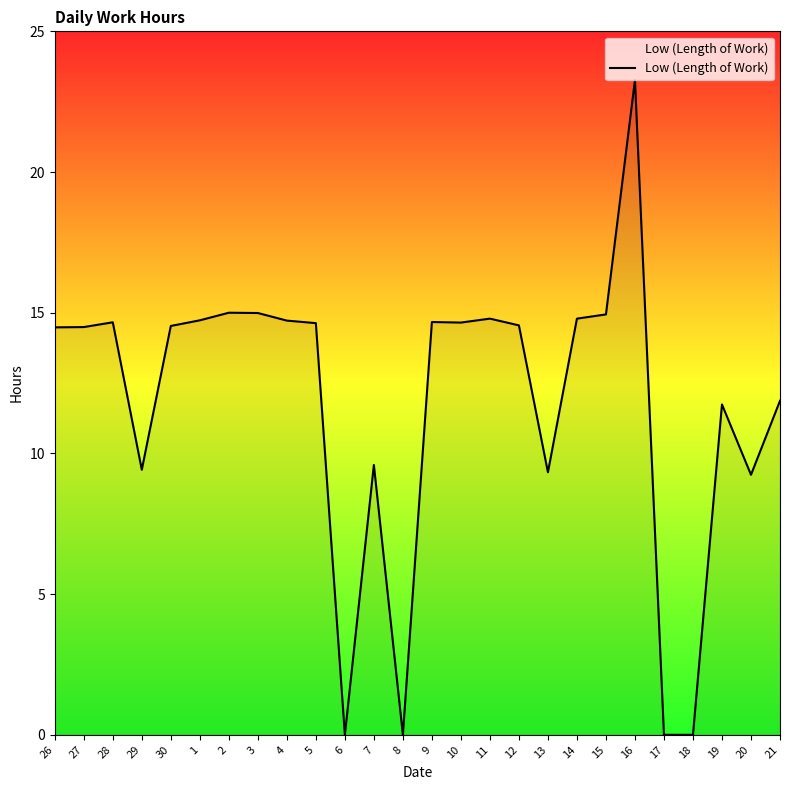

How many lines are shown in the chart?

1